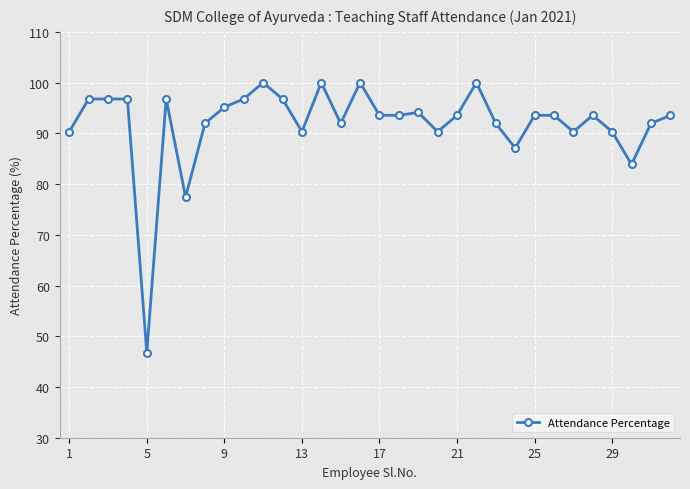

How many data points does each series have?

32